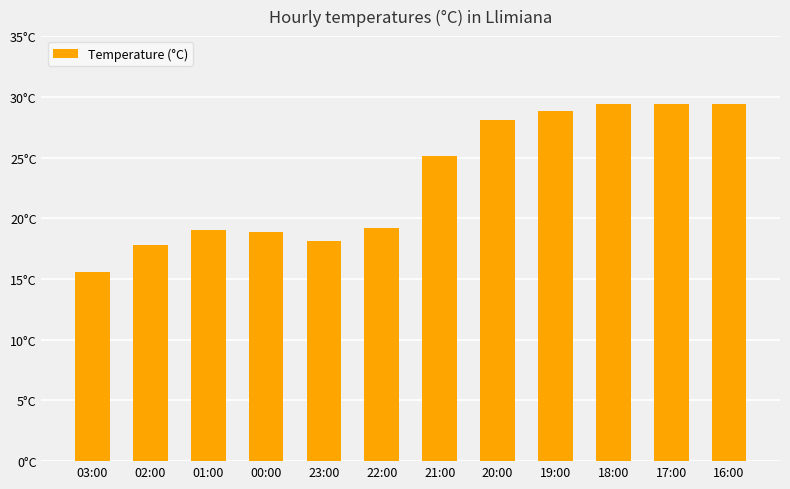

Reading left to right, list all the values displayed in this chart.

03:00=15.6	02:00=17.8	01:00=19.0	00:00=18.9	23:00=18.1	22:00=19.2	21:00=25.1	20:00=28.1	19:00=28.8	18:00=29.4	17:00=29.4	16:00=29.4